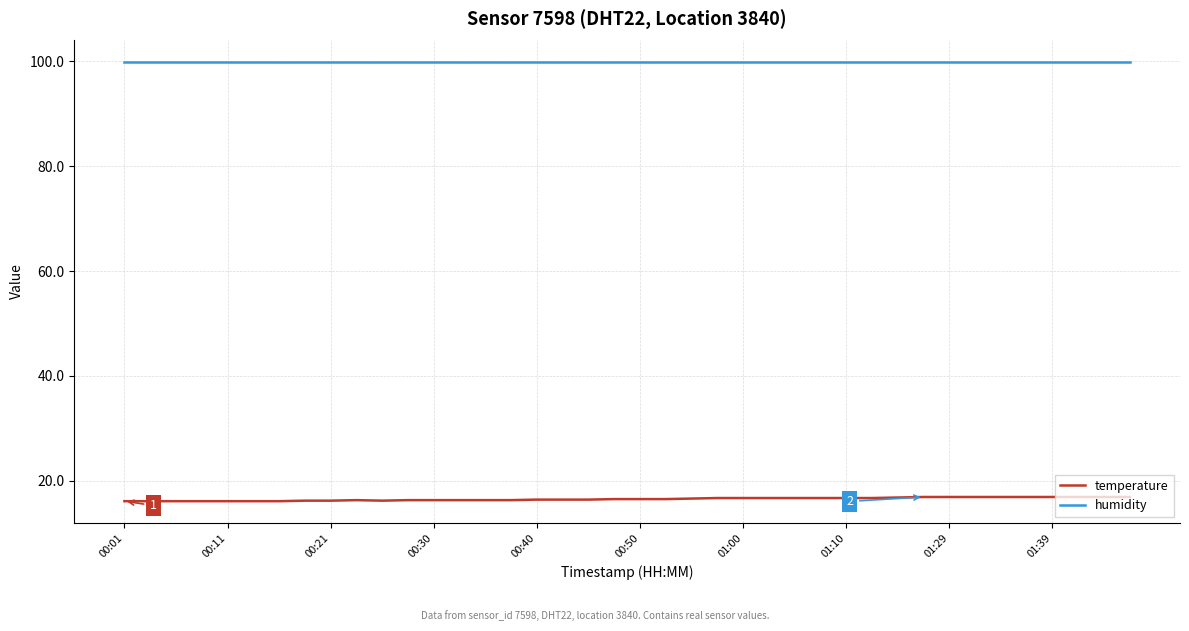

True or false: humidity and temperature cross at least once.

False